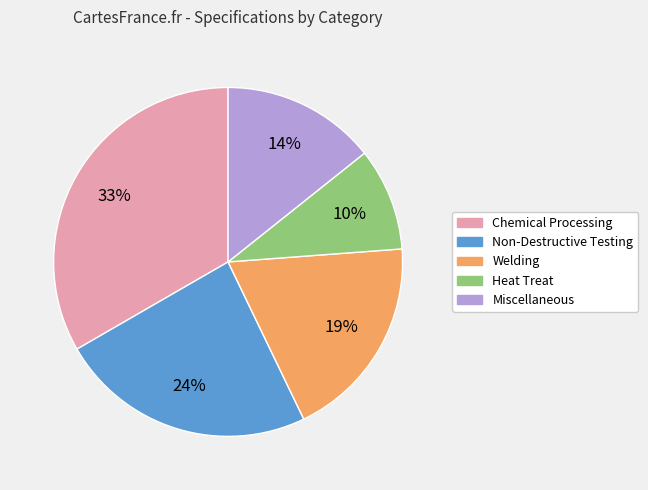

Is there any slice that represents more than half of the pie?

No